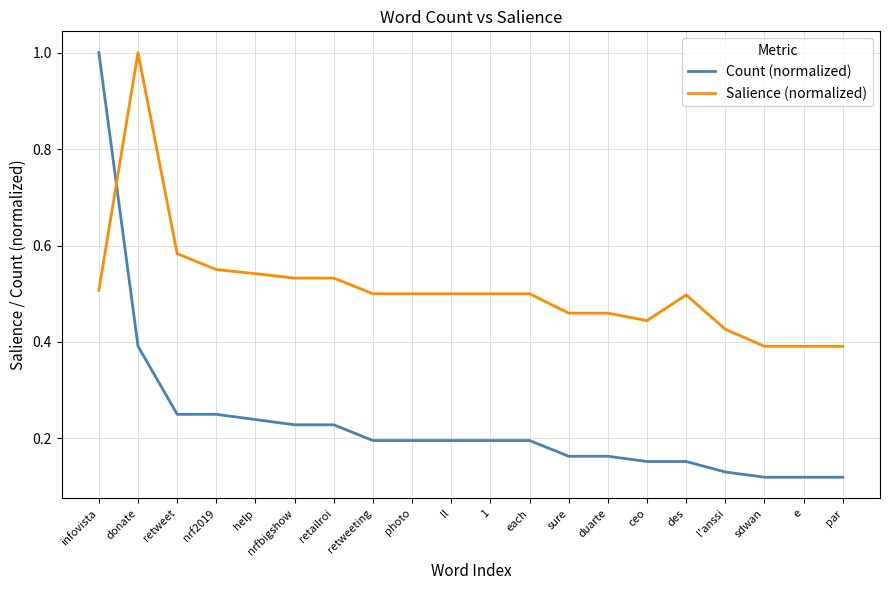

What is the spread (max minus min) of values at l'anssi?

0.3